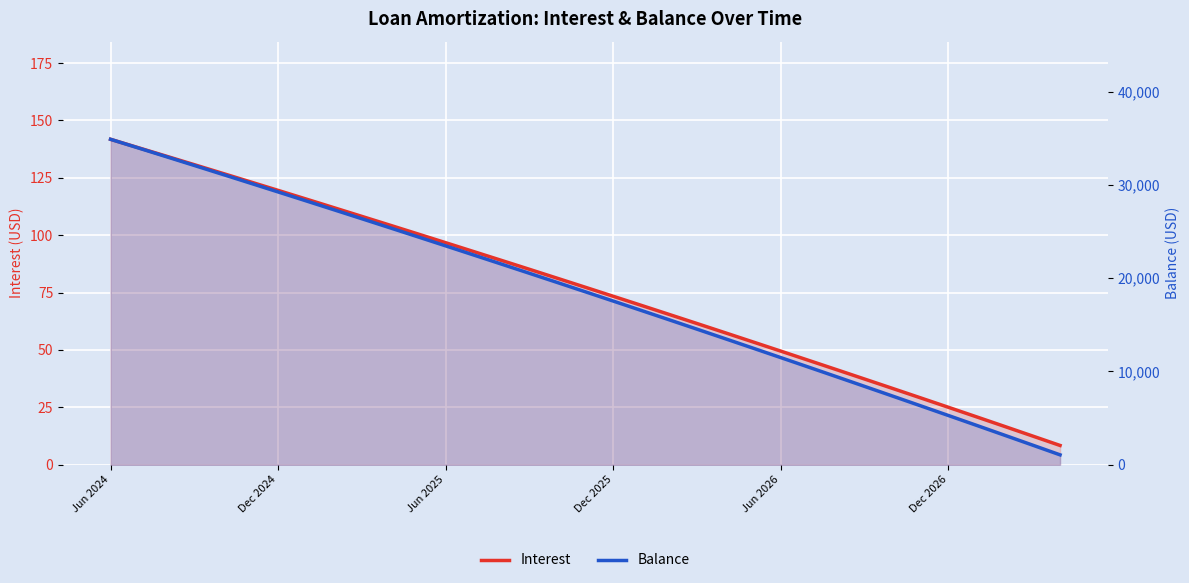

What is the maximum value shown in the chart?

34887.0